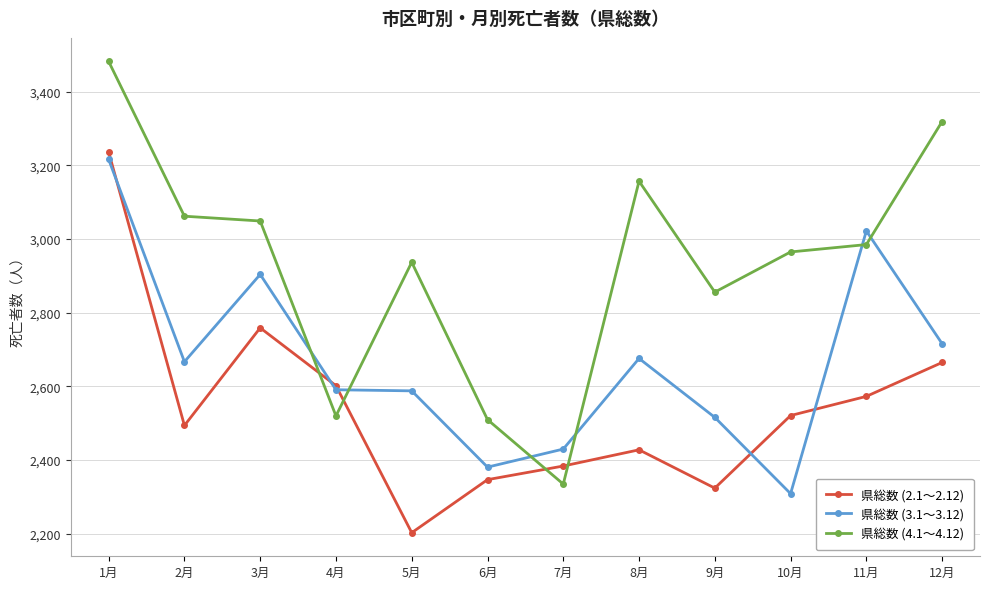

Which series ends up on top after the final intersection of 県総数 (3.1～3.12) and 県総数 (4.1～4.12)?

県総数 (4.1～4.12)